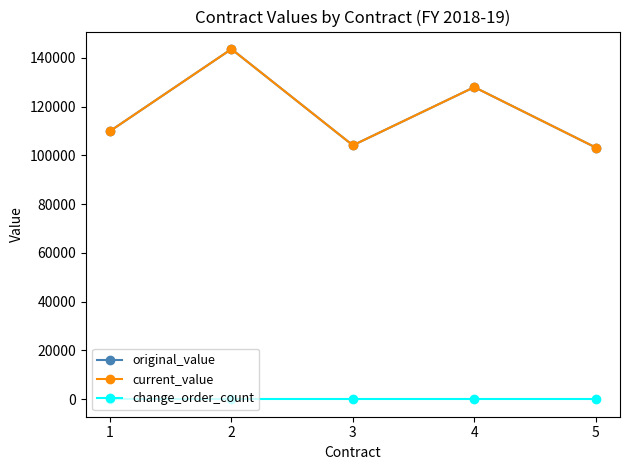

True or false: original_value has a value of 34252 at 3.

False